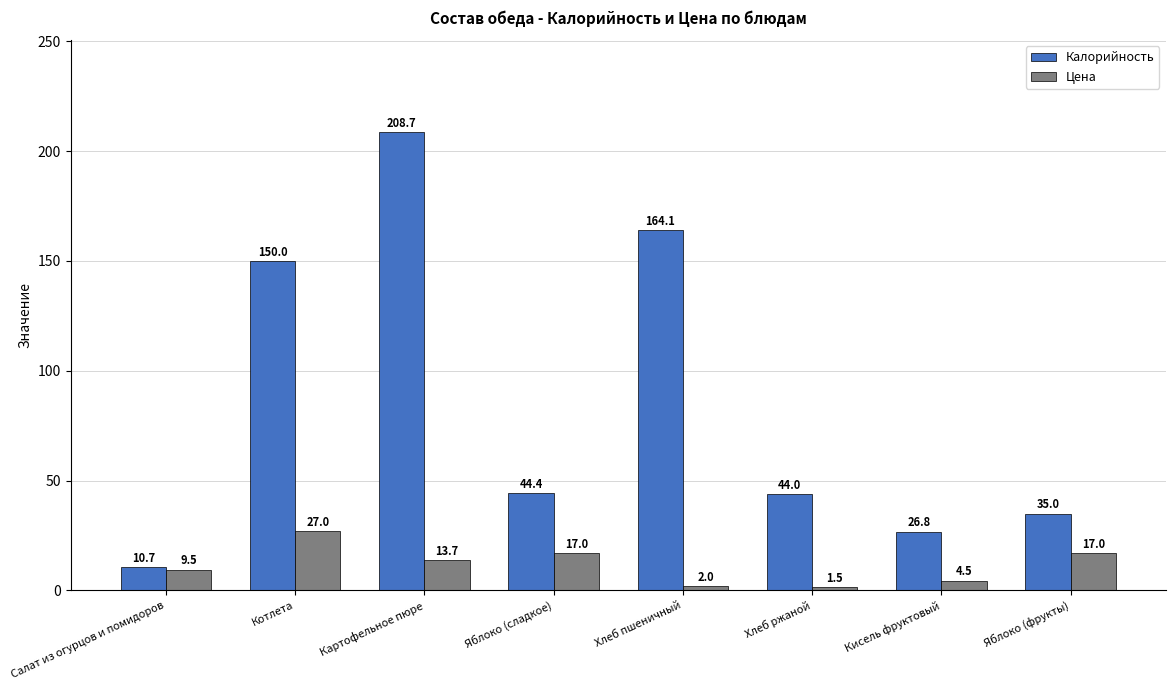

How many series are shown in this chart?

2